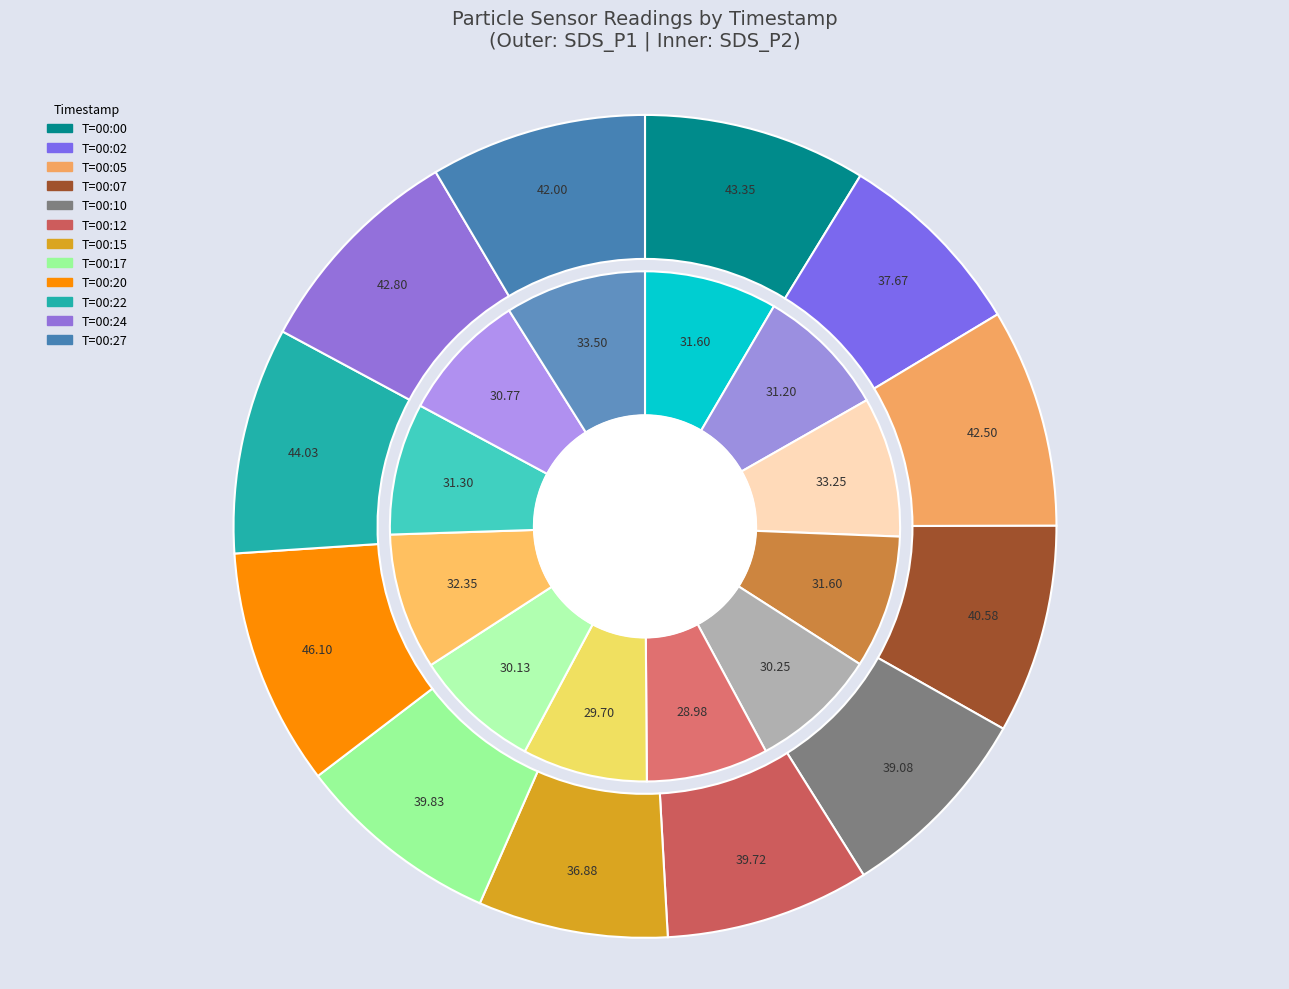

To the nearest percent, what percentage of the pie is 00:27?

8%